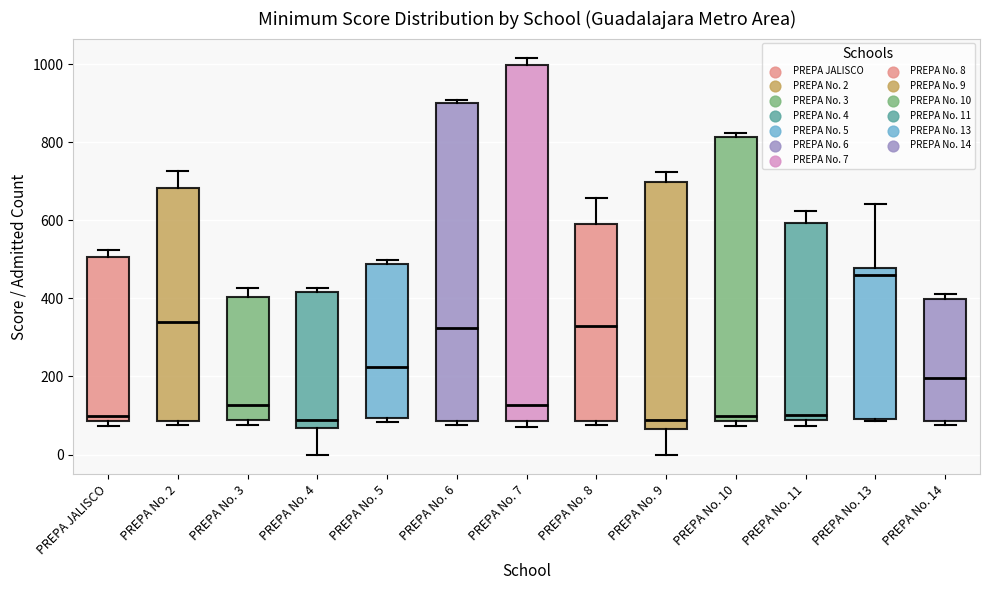

Comparing the boxes themselves (not the whiskers), which one is the tallest?

PREPA No. 7